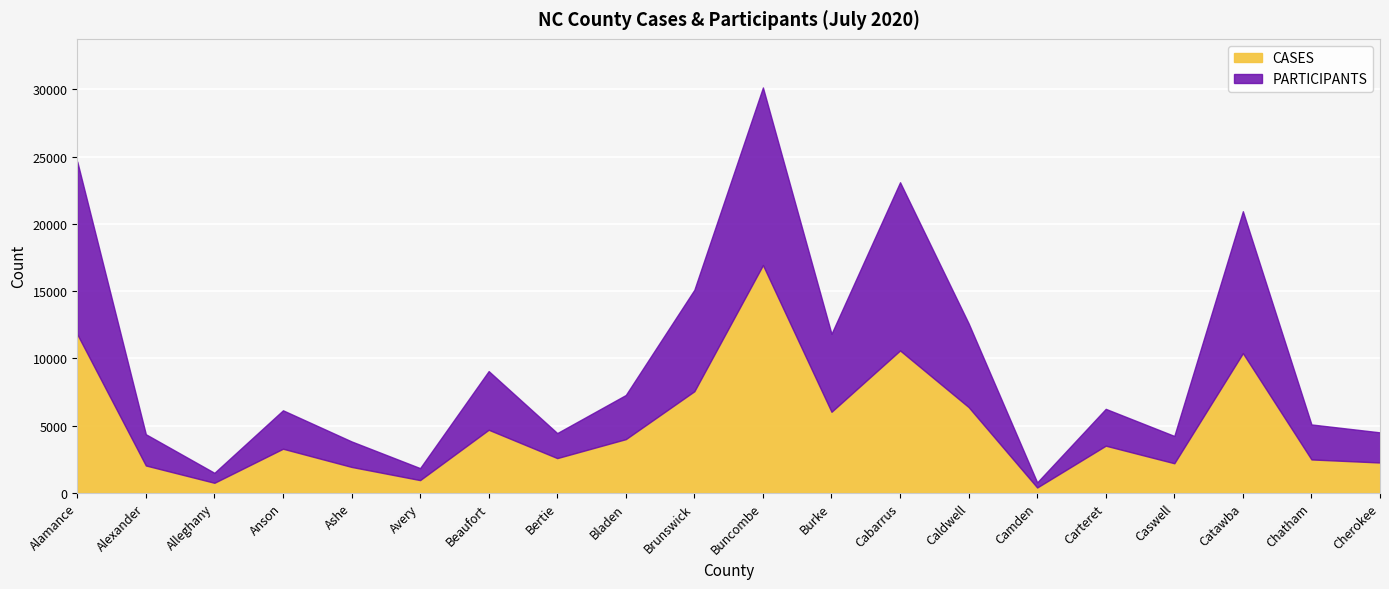

What is the value of the CASES point at the 15th from the left?

394